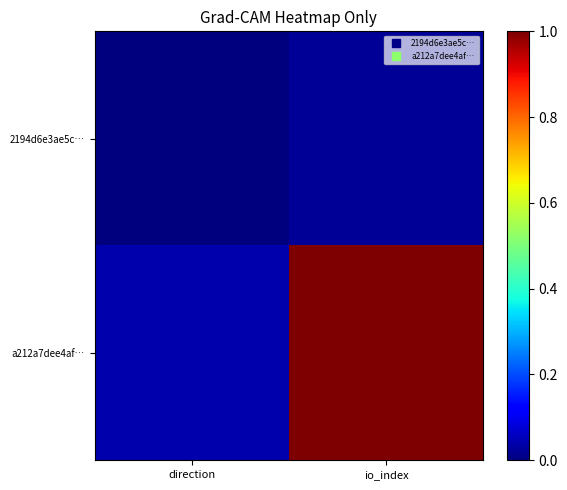

Reading left to right, extract all data points from this chart.

2194d6e3ae5c…: direction=0.0	io_index=0.0
a212a7dee4af…: direction=0.0	io_index=1.0